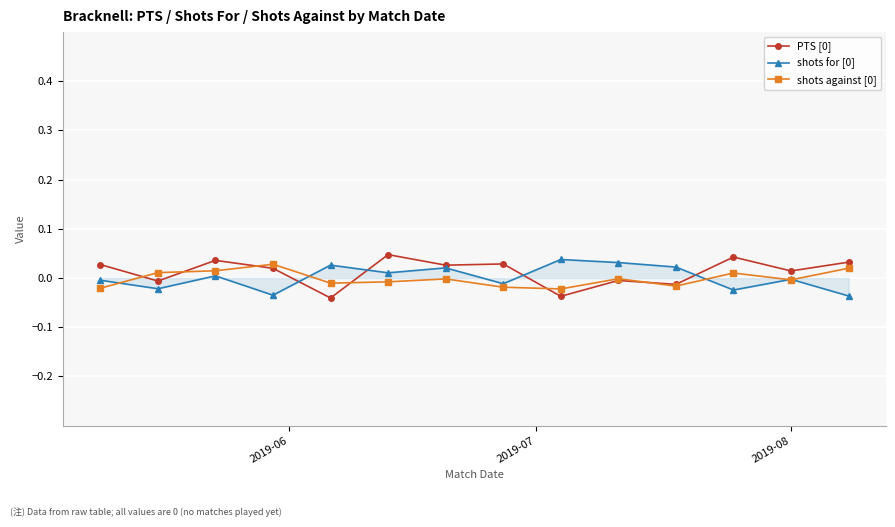

True or false: shots for [0] has more than 1 points higher than both neighbors.

True